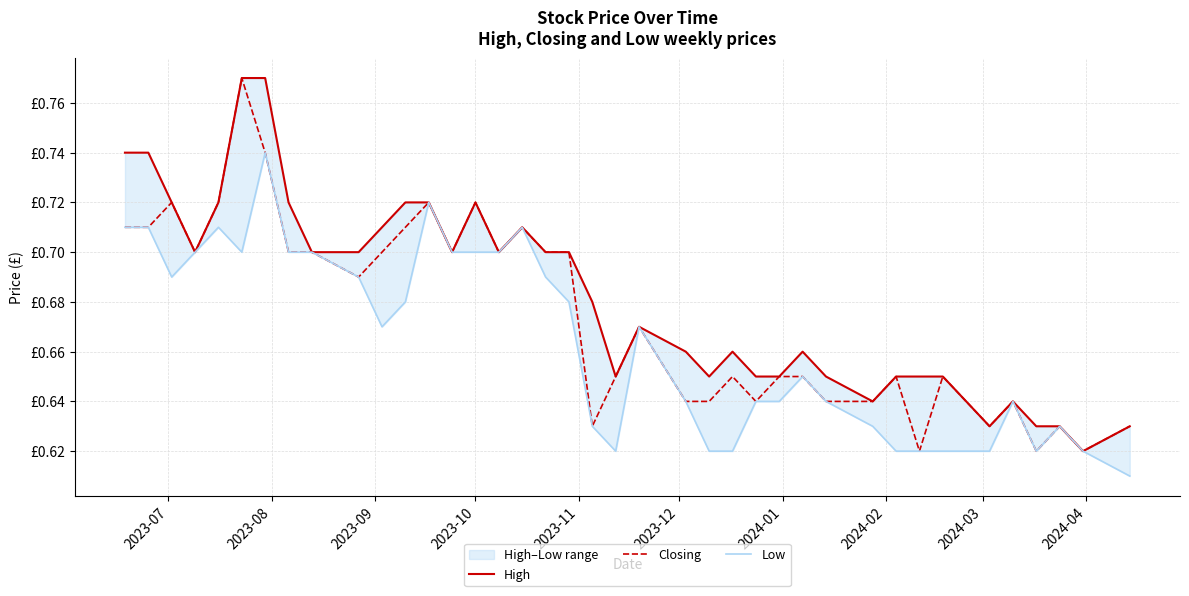

In High, how many points are lower than both neighbors (excluding endpoints)?

8